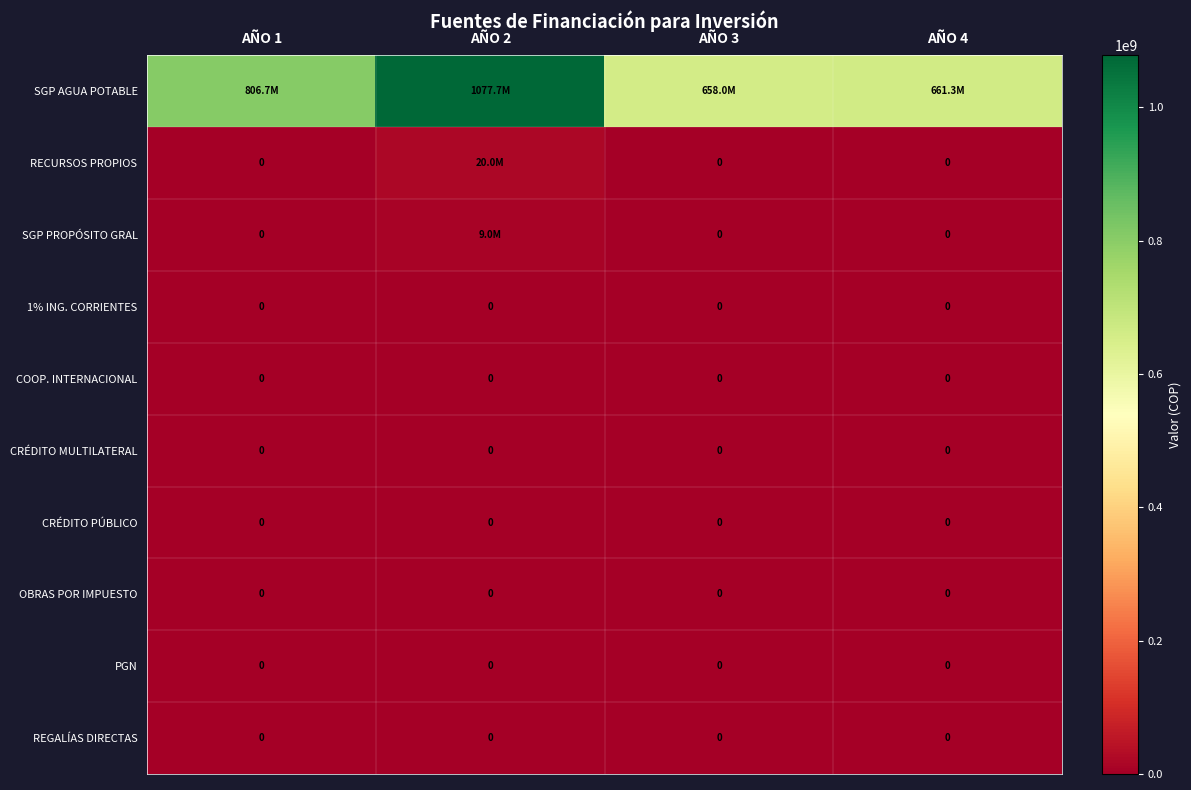

The value of OBRAS POR IMPUESTO at AÑO 1 is 0. True or false?

True